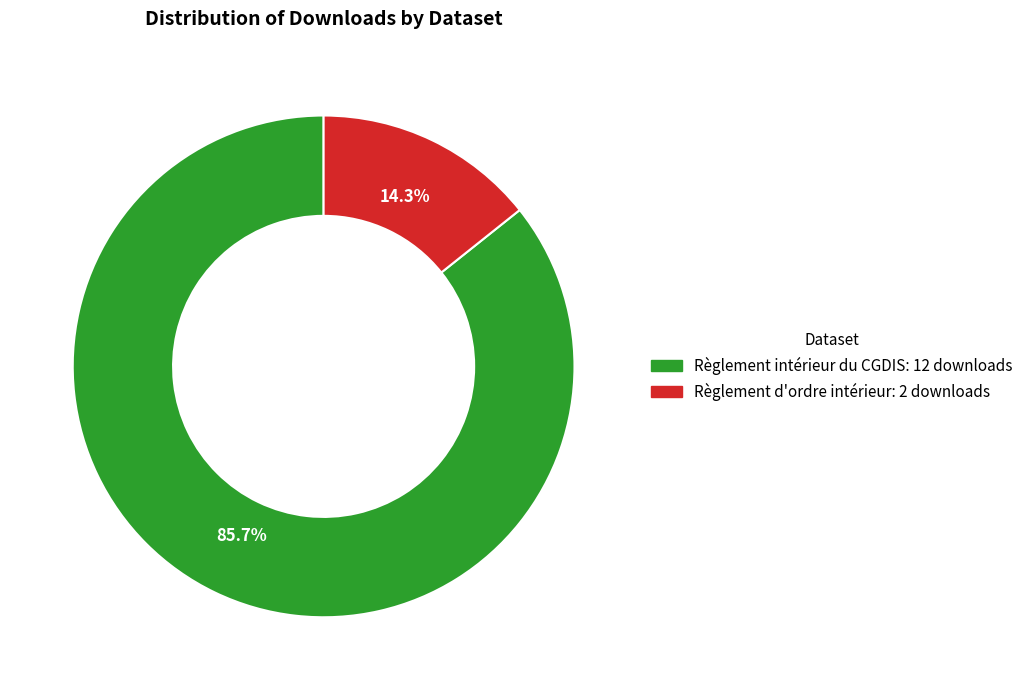

Is there a majority slice in this chart?

Yes